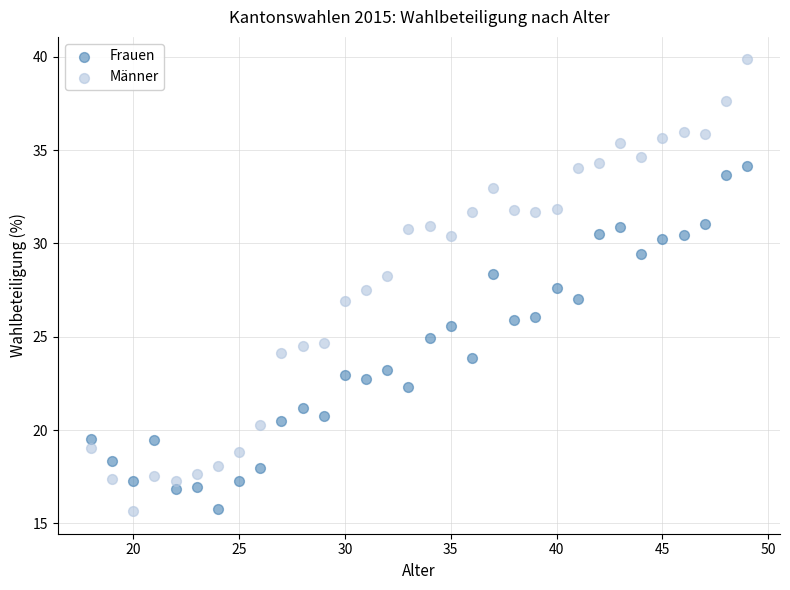

What is the X range (max minus min) for the scatter plot?

31.0